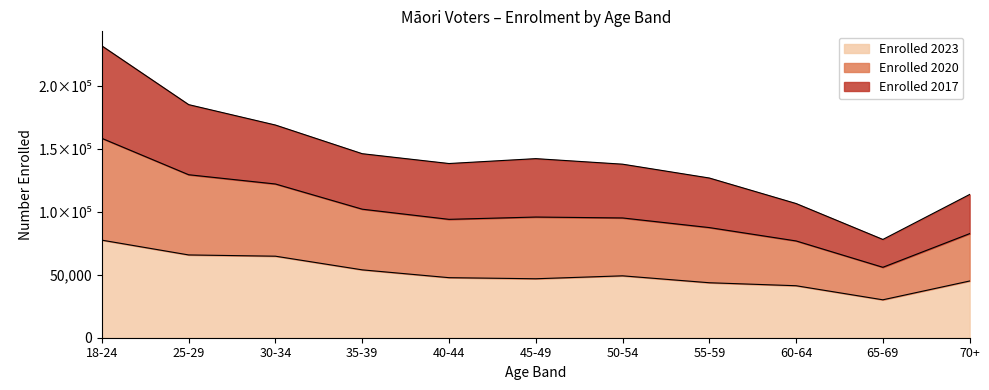

True or false: Enrolled 2017 and Enrolled 2023 intersect in this chart.

False